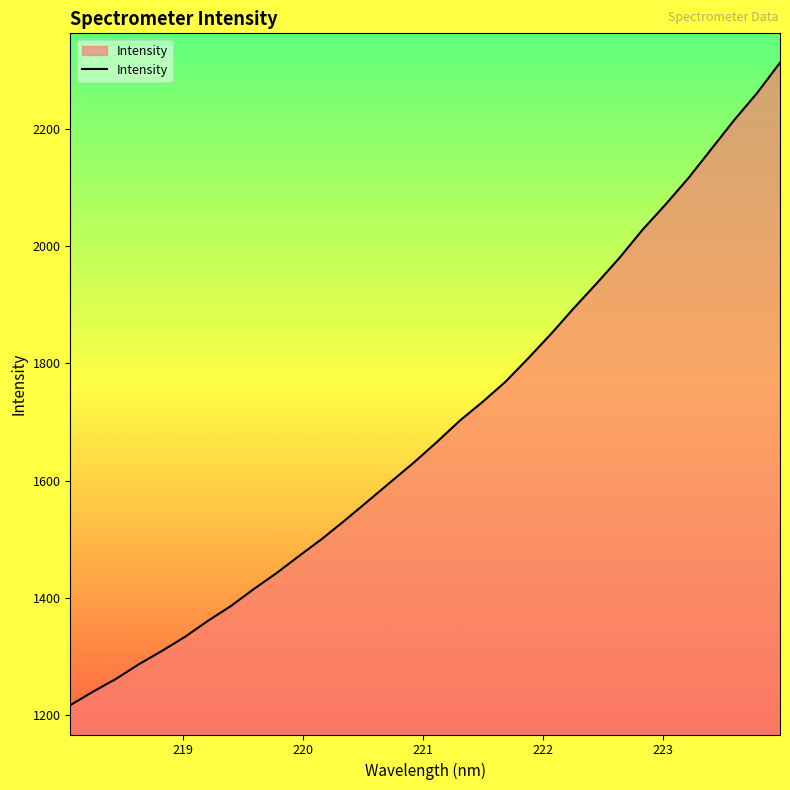

What is the greatest value displayed?

2313.2